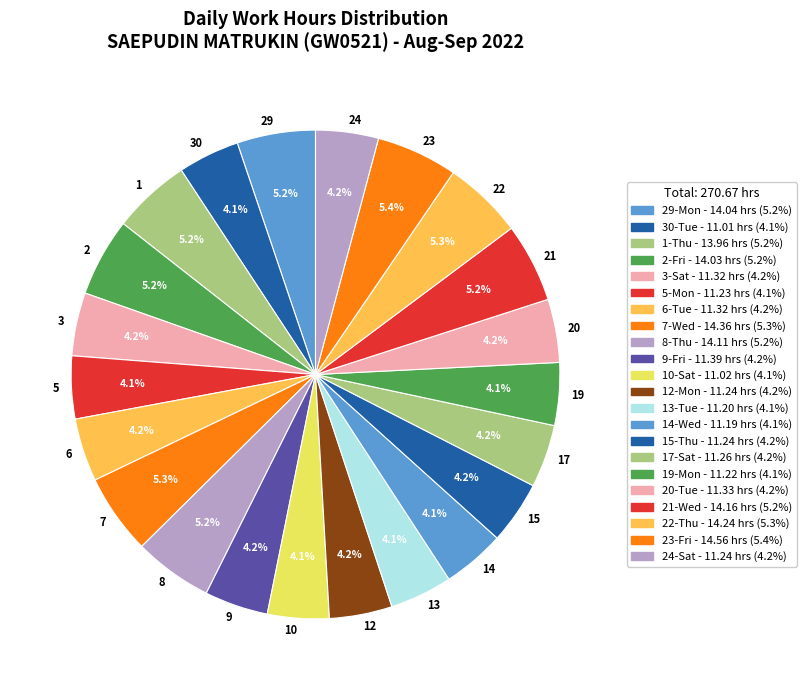

What is the ratio of the value at 14 to the value at 23?

0.8